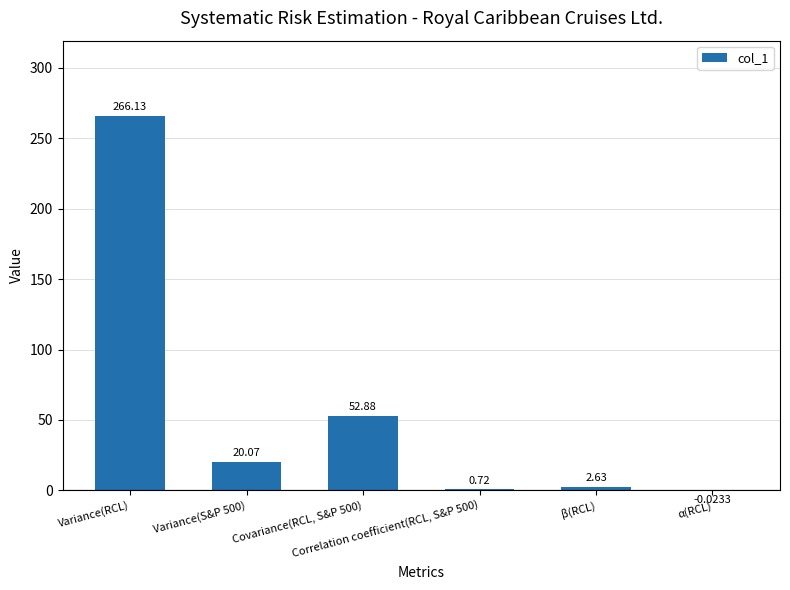

What is the sum of all values?

342.4